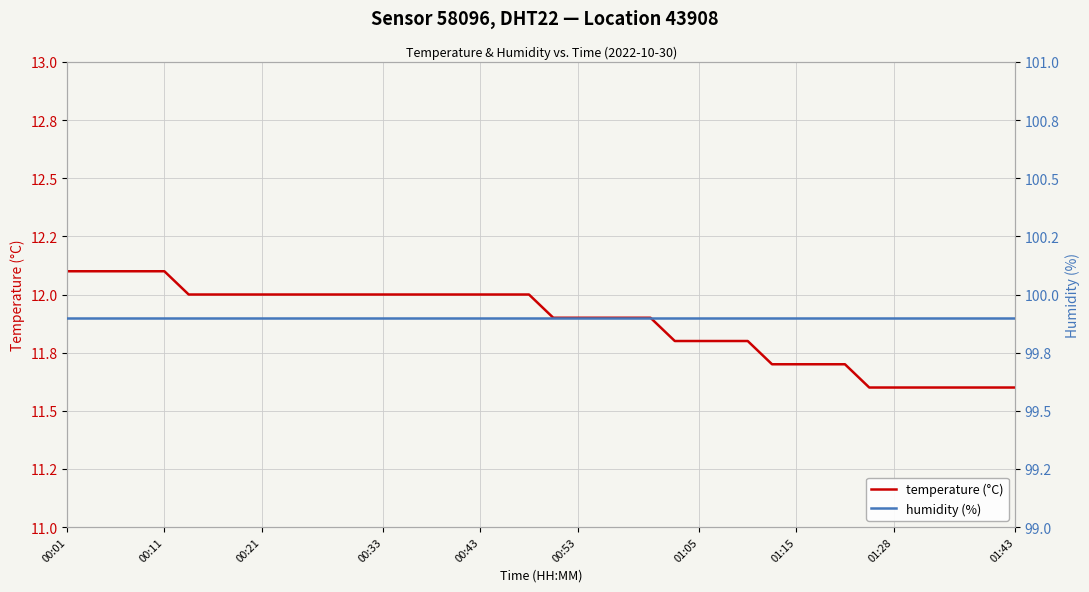

At which label is humidity (%) closest to 99?

00:01